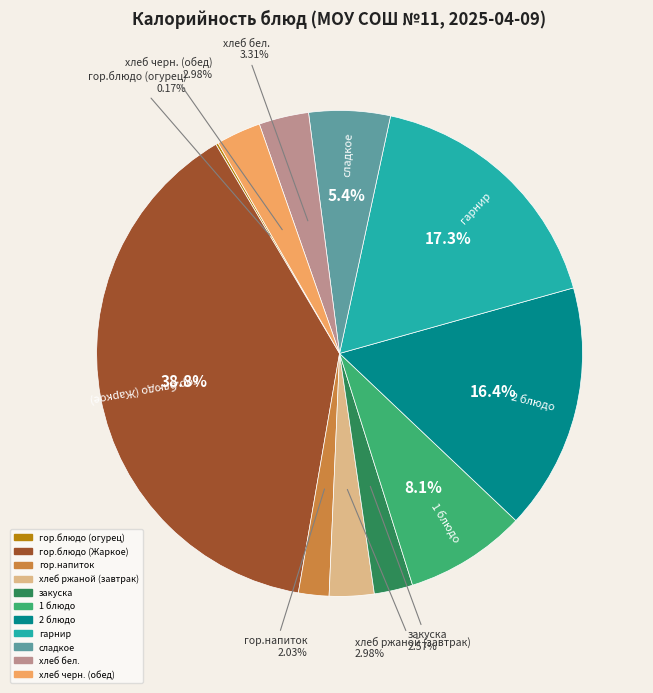

Combined, do хлеб ржаной (завтрак) and 2 блюдо account for over 50%?

No